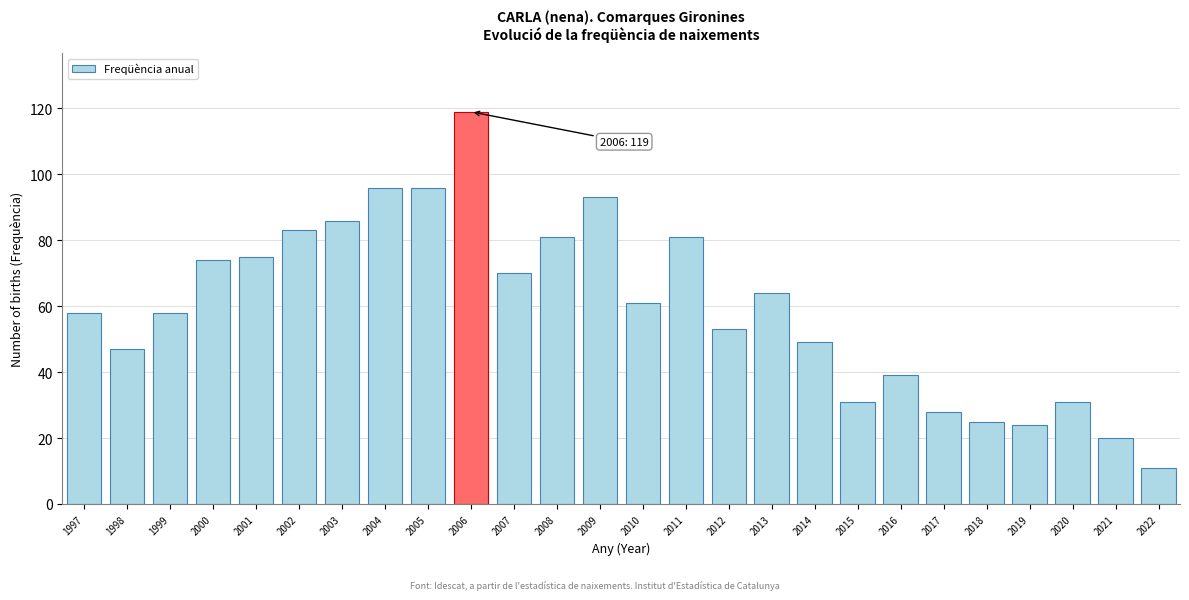

Reading left to right, transcribe all the data shown in this chart.

1997=58	1998=47	1999=58	2000=74	2001=75	2002=83	2003=86	2004=96	2005=96	2006=119	2007=70	2008=81	2009=93	2010=61	2011=81	2012=53	2013=64	2014=49	2015=31	2016=39	2017=28	2018=25	2019=24	2020=31	2021=20	2022=11